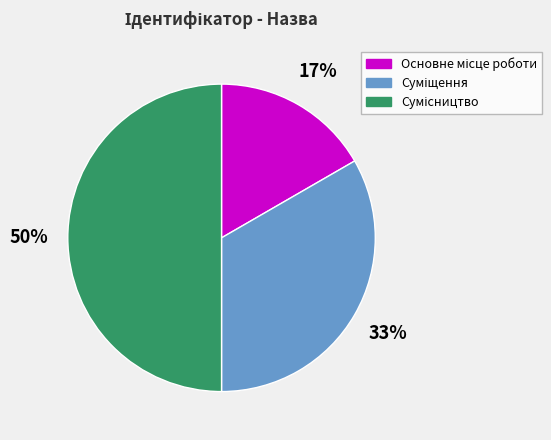

To the nearest percent, what is the average slice percentage?

33%